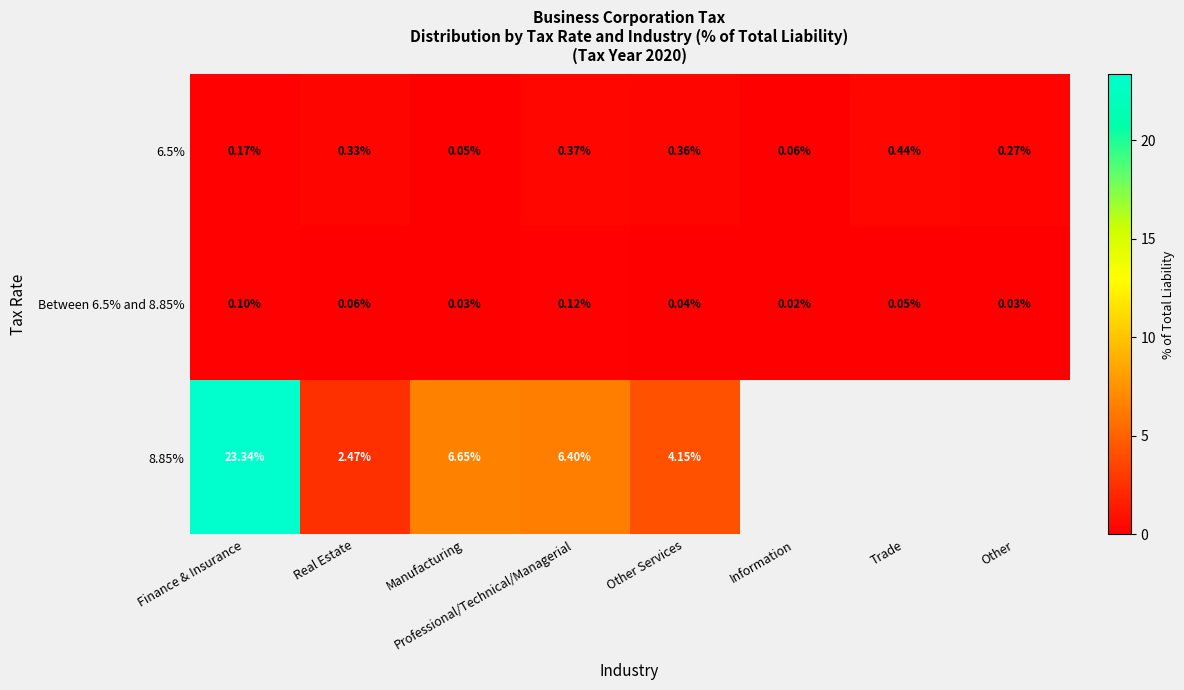

What is the maximum value for Between 6.5% and 8.85%?

0.1